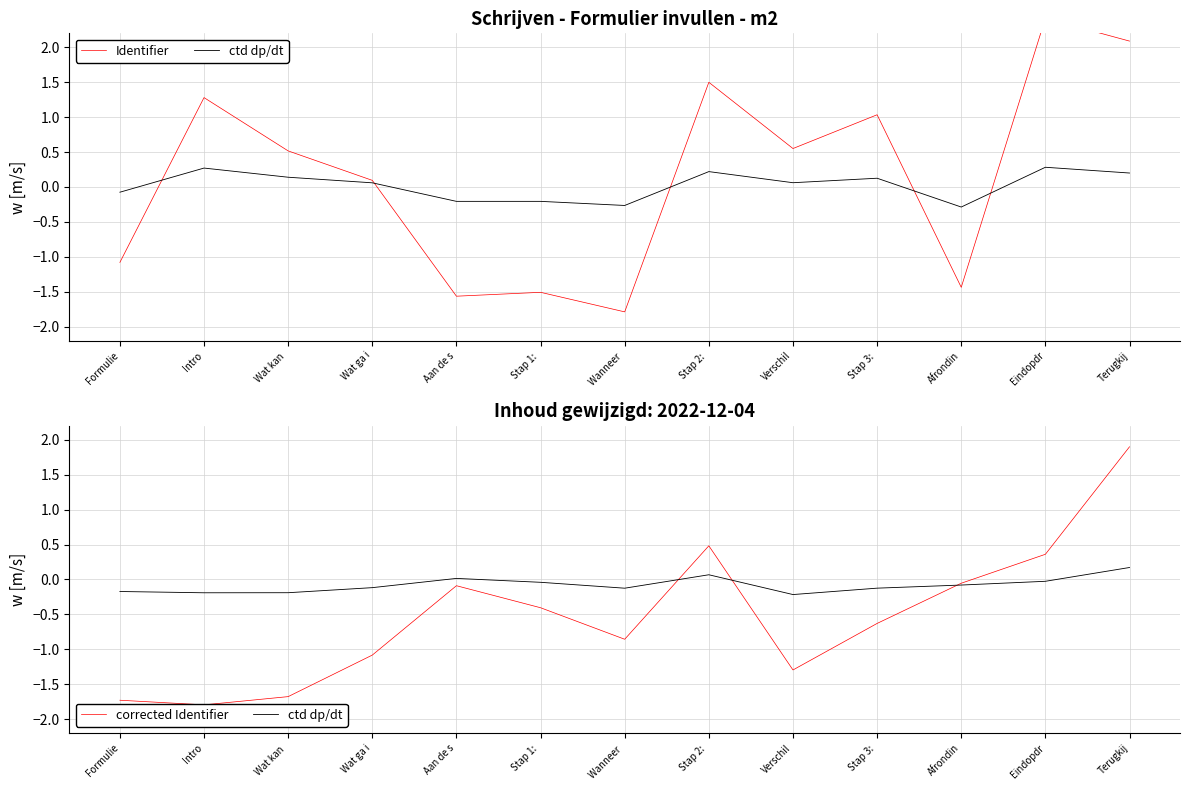

How many lines are shown in the chart?

3